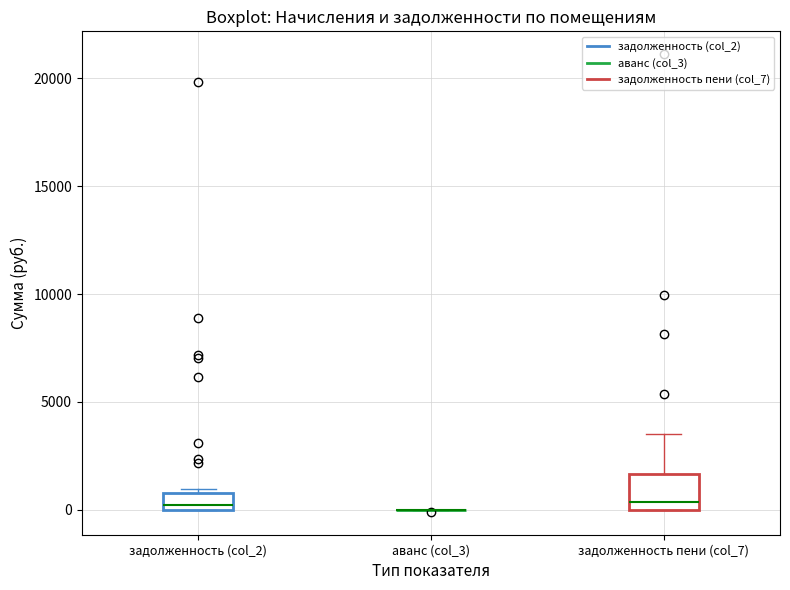

Where is the upper edge of the box for задолженность (col_2) on the y-axis? The values are not printed on the chart, so give them approximately, as read against the axis.

1000